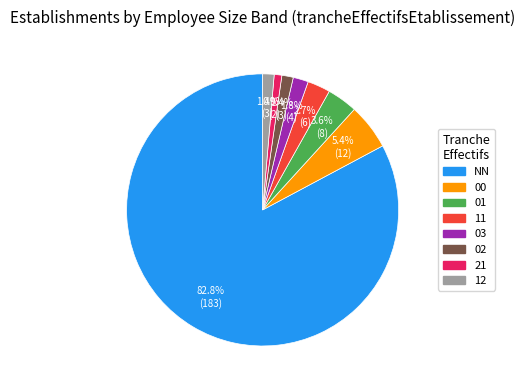

Is 12 the majority of the pie?

No